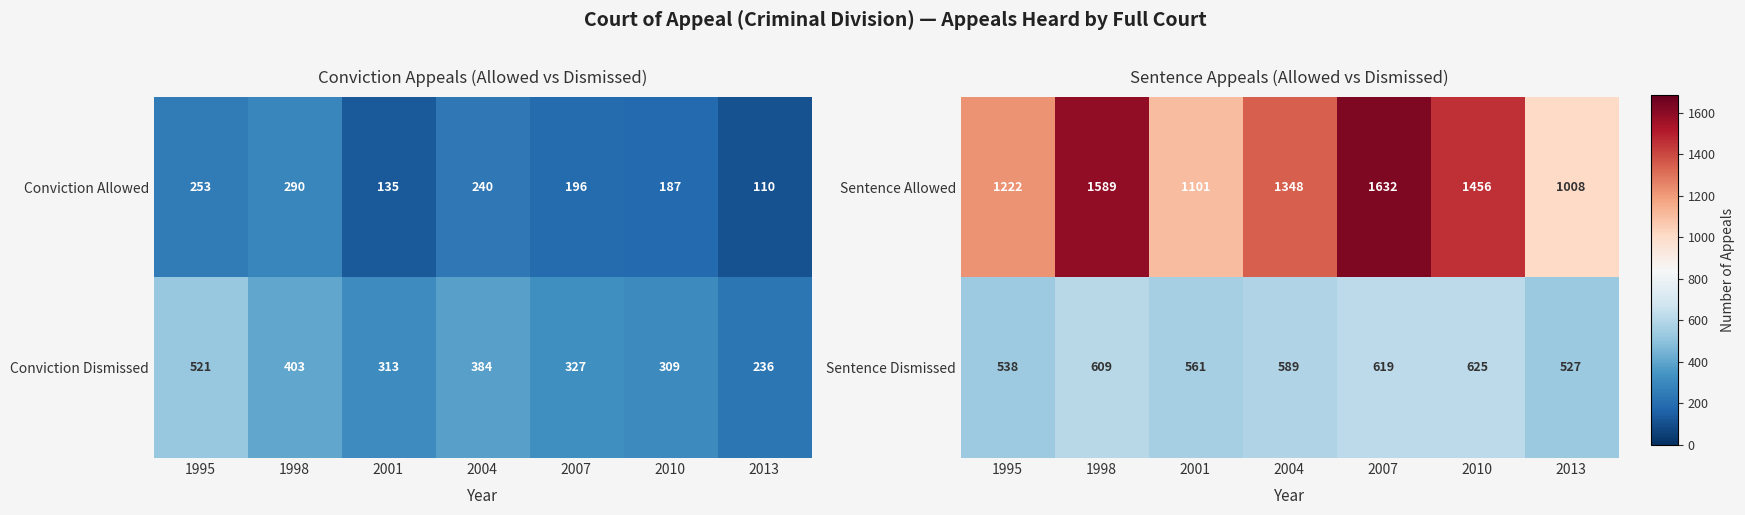

What value does the Sentence Allowed series have at 2013?

1008